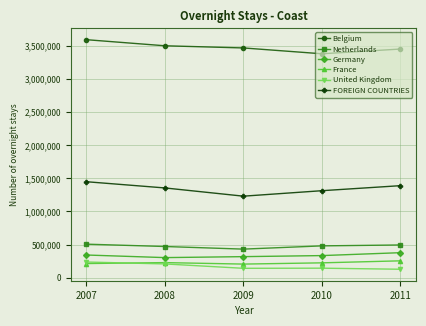

Is this an area chart (filled region under the line)?

No